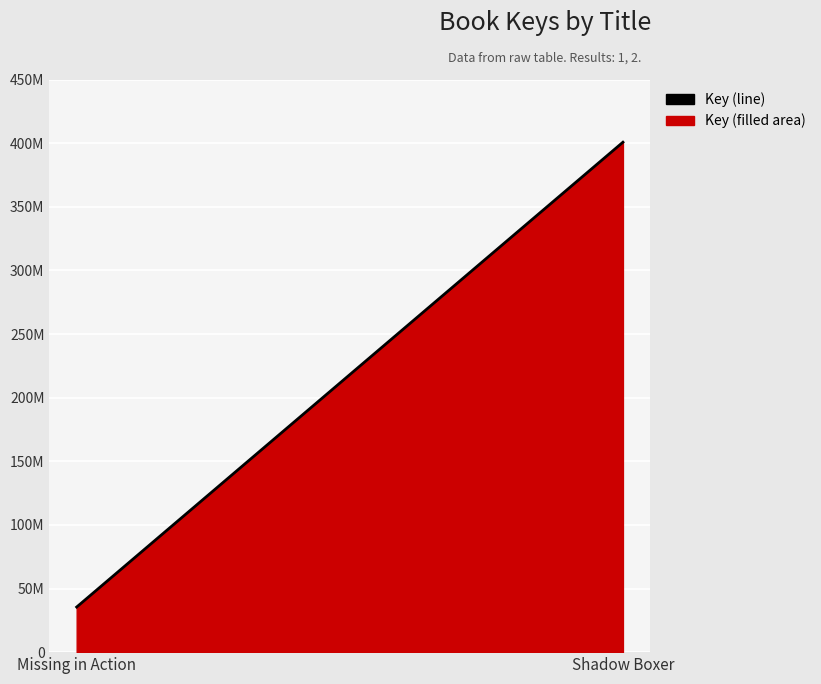

What is the sum of the Key (line) values at Missing in Action and Shadow Boxer?

436155879